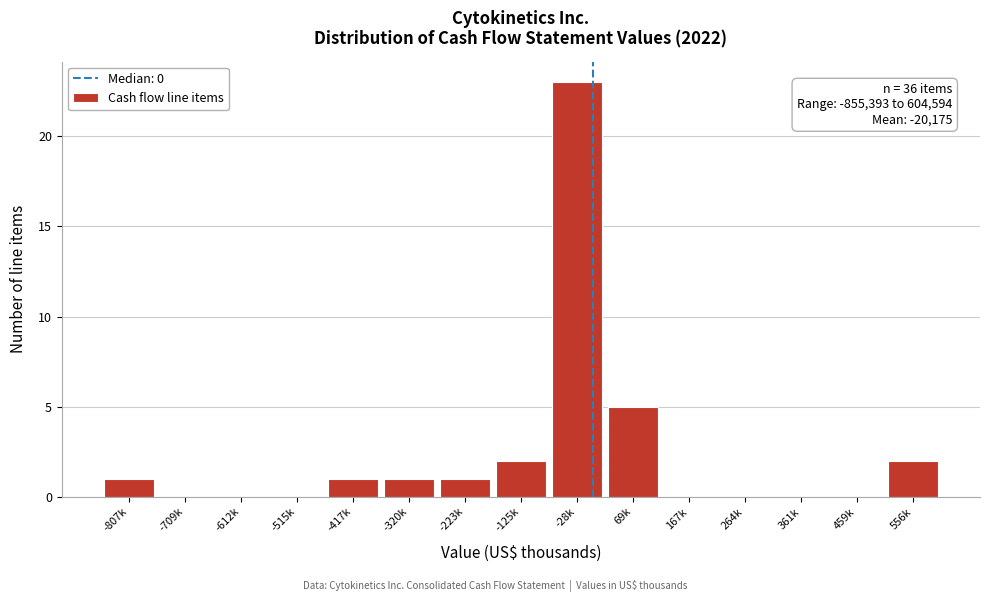

Reading right to left, what are all the values shown in this chart?

556k=2	459k=0	361k=0	264k=0	167k=0	69k=5	-28k=23	-125k=2	-223k=1	-320k=1	-417k=1	-515k=0	-612k=0	-709k=0	-807k=1